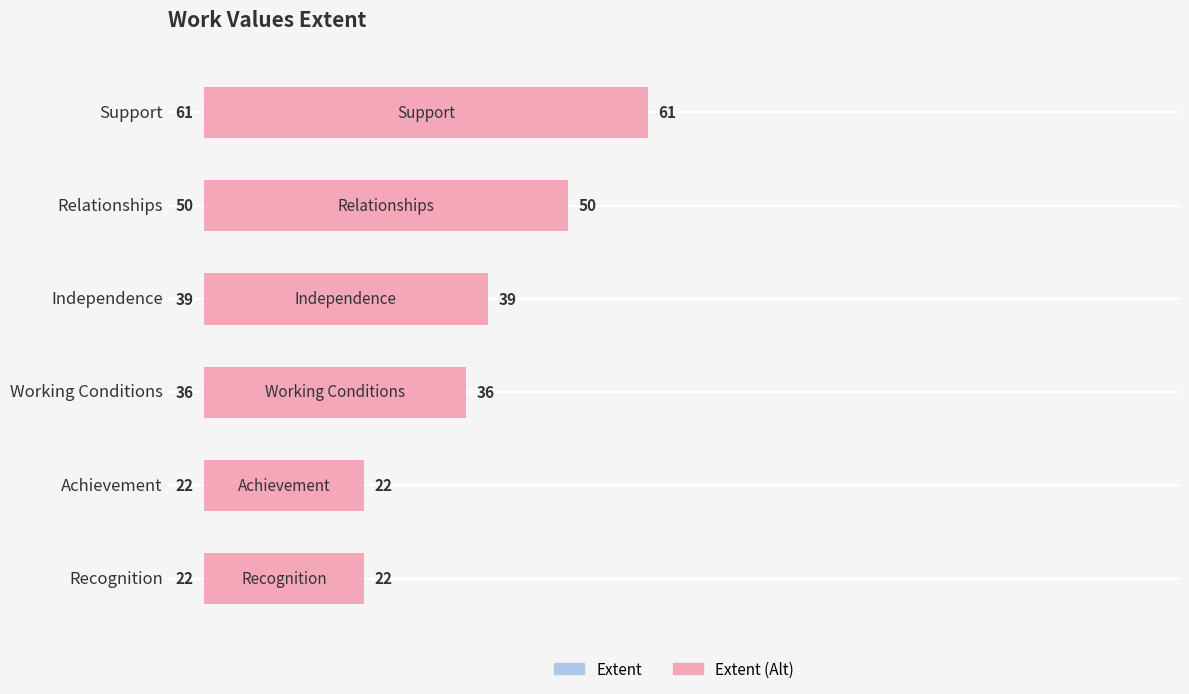

What is the value of the Extent (Left) bar at the 1st from the left?

61